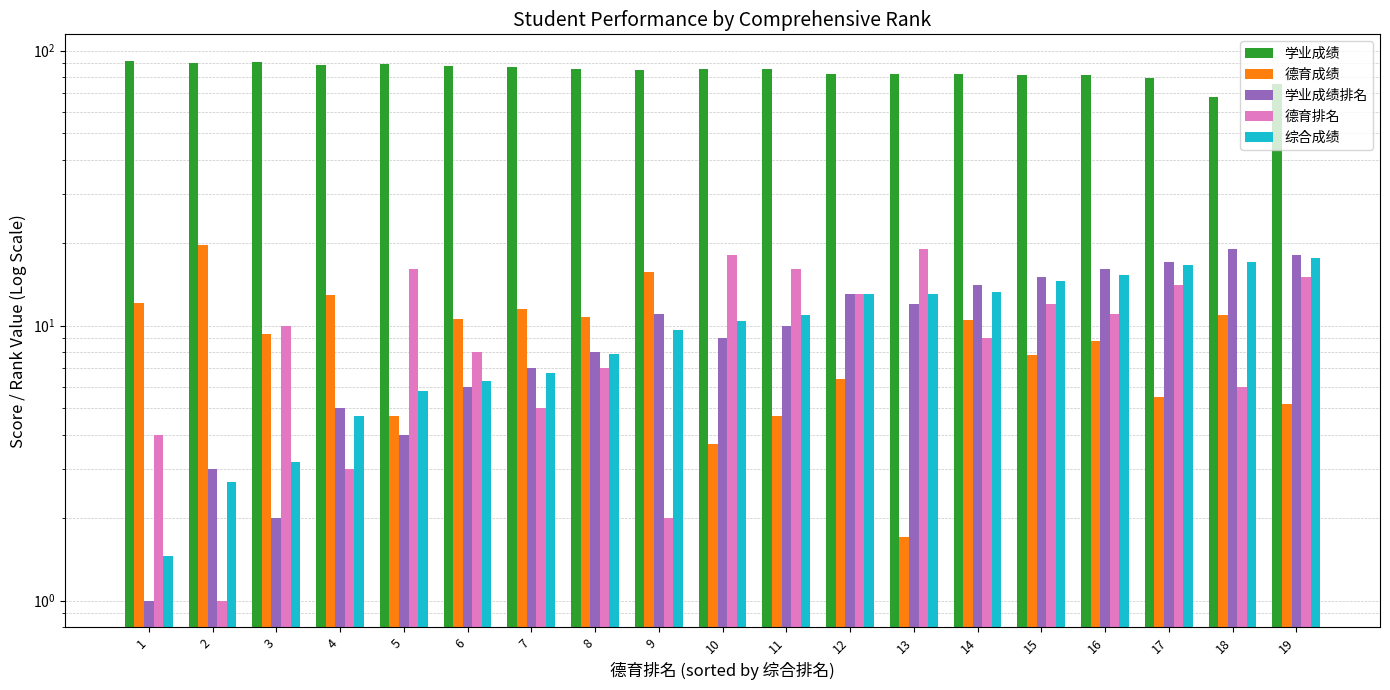

Is it true that 学业成绩排名 equals 15.2 at 10?

False